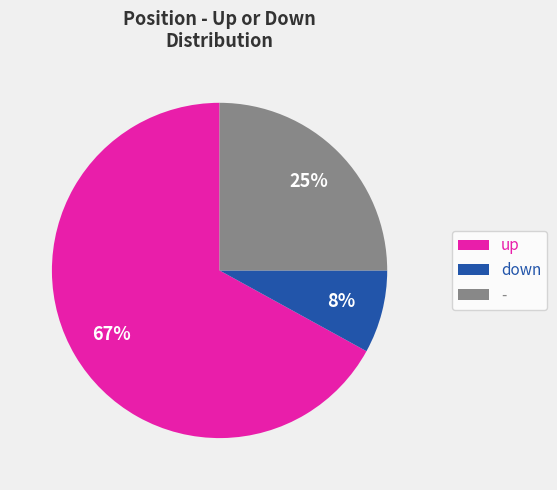

Which has a higher value, up or -?

up